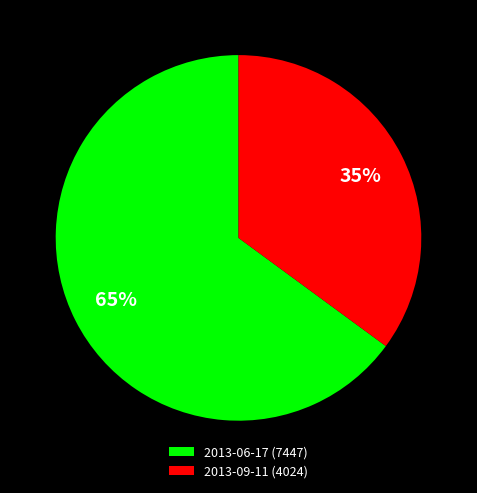

What percentage is the 2013-06-17 slice, to the nearest percent?

65%